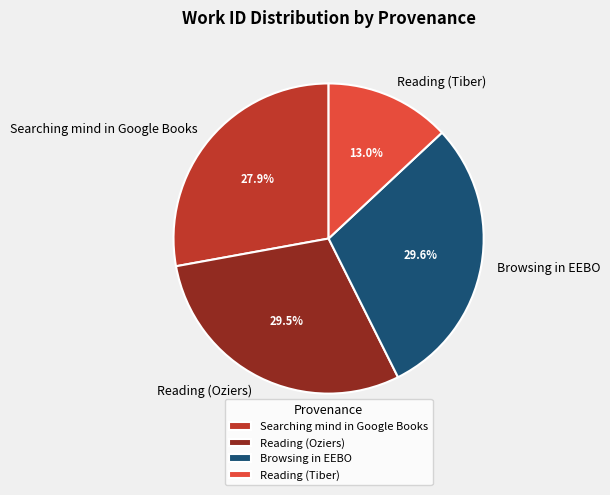

To the nearest percent, what is the difference between the largest and smallest slice percentages?

17%